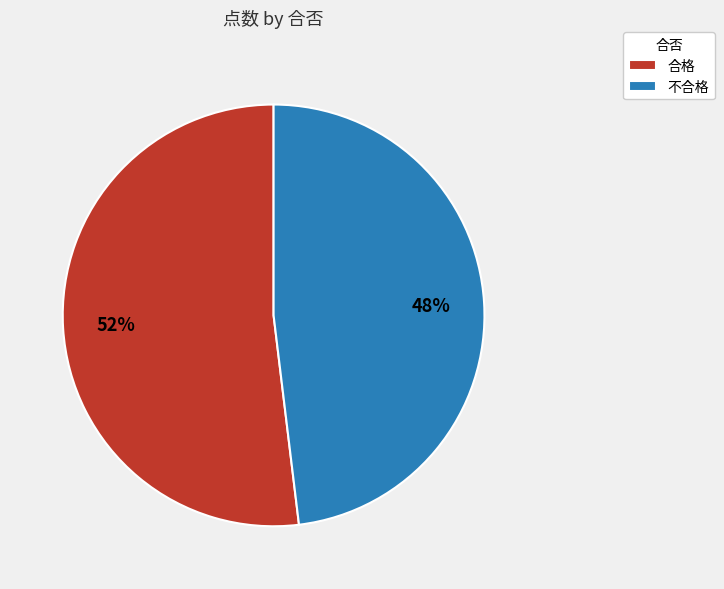

What is the ratio of the value at 不合格 to the value at 合格?

0.9